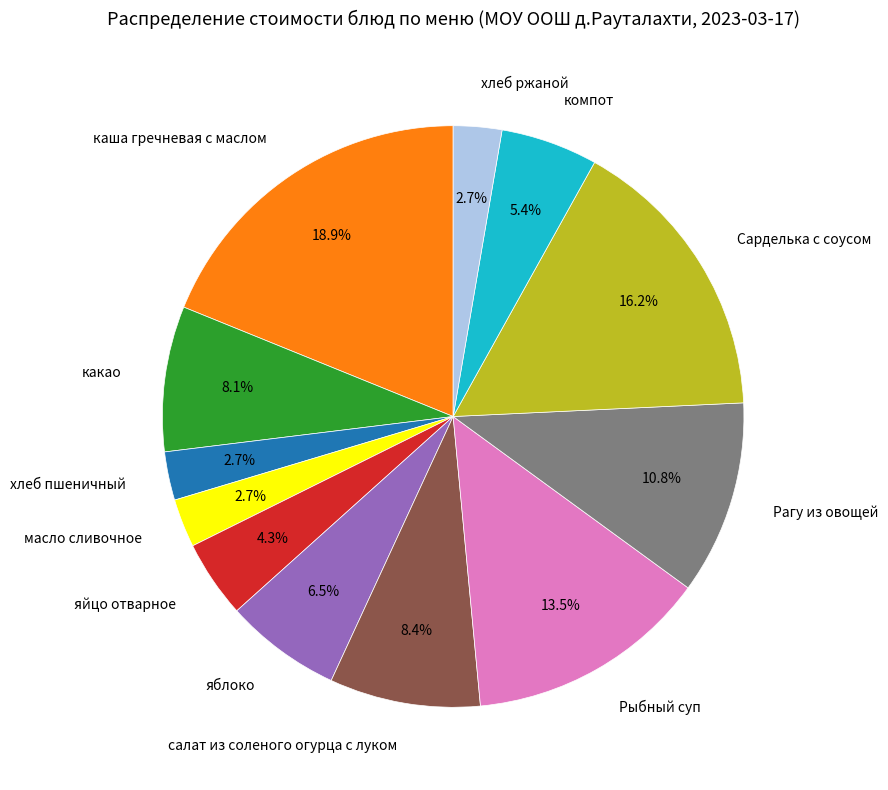

What is the total percentage of хлеб ржаной and масло сливочное?

5.4%